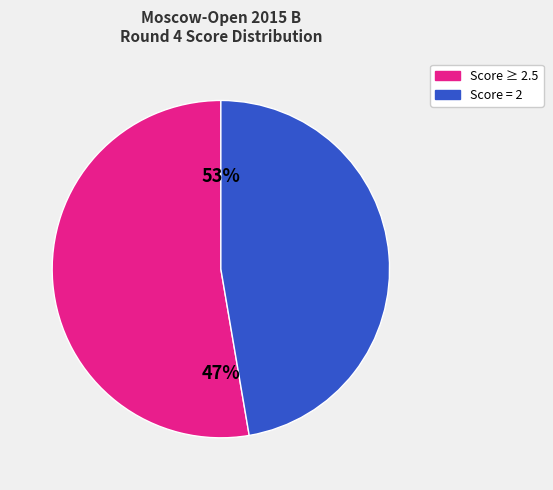

Does Khazieva Elza represent more than half of the total?

No